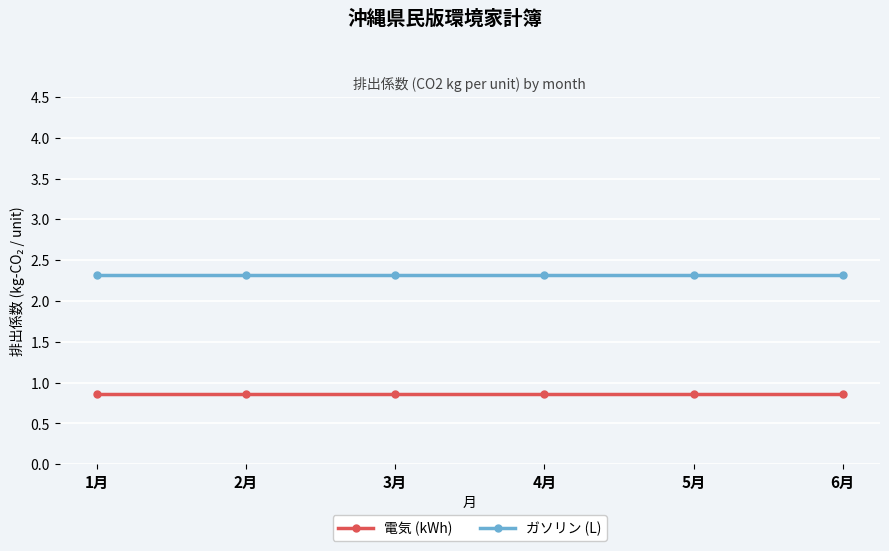

Which series has the largest total across all categories?

ガソリン (L)